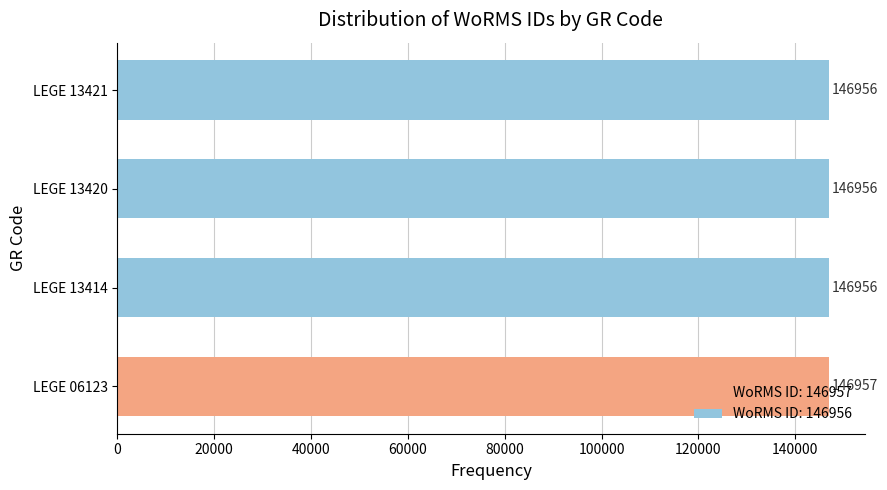

How many distinct data groups are displayed?

1